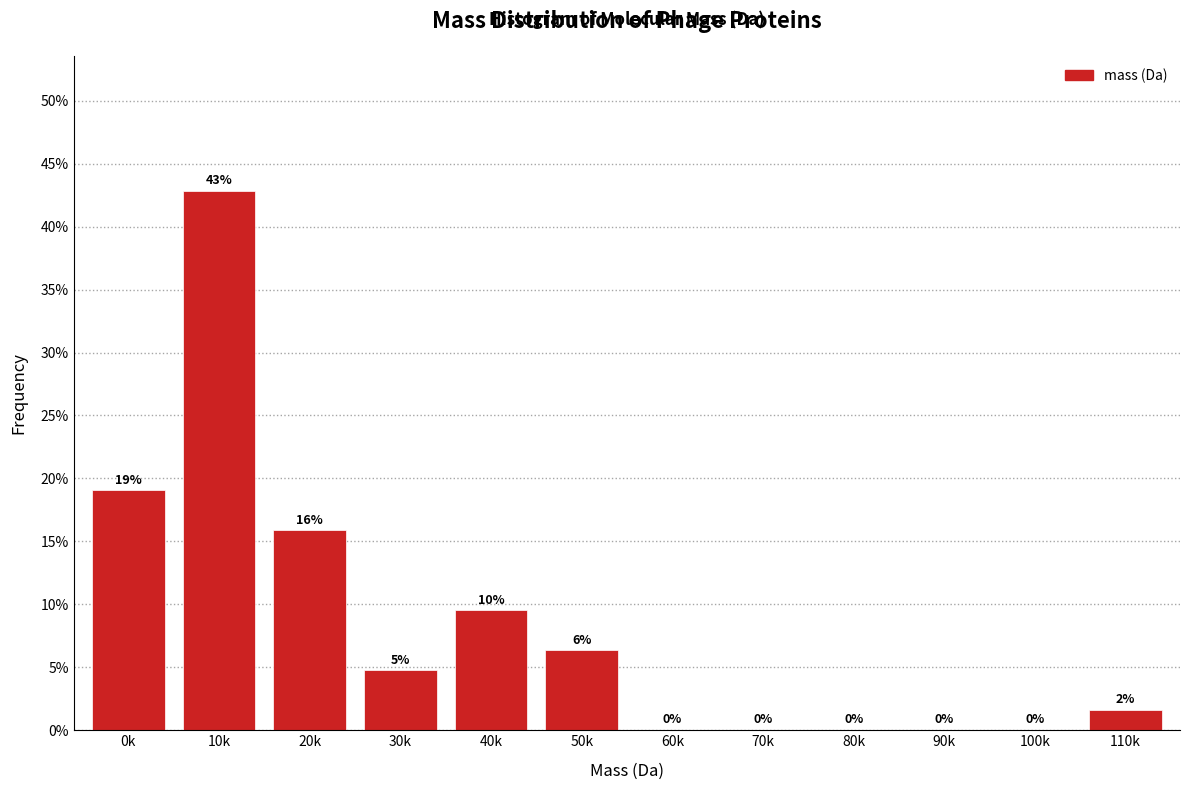

Between 10k and 90k, which is larger?

10k